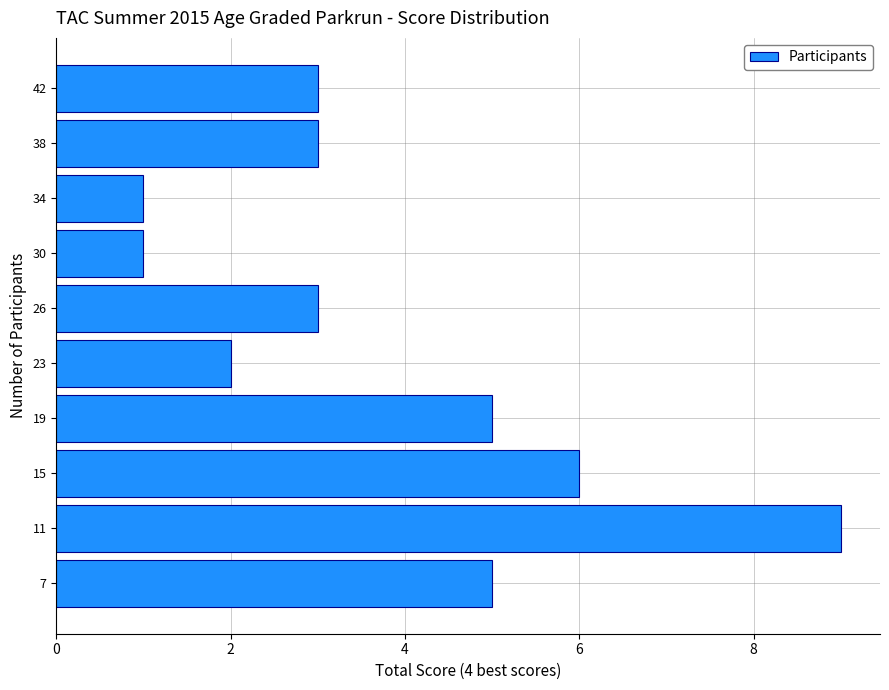

Reading bottom to top, what are all the values shown in this chart?

5	9	6	5	2	3	1	1	3	3